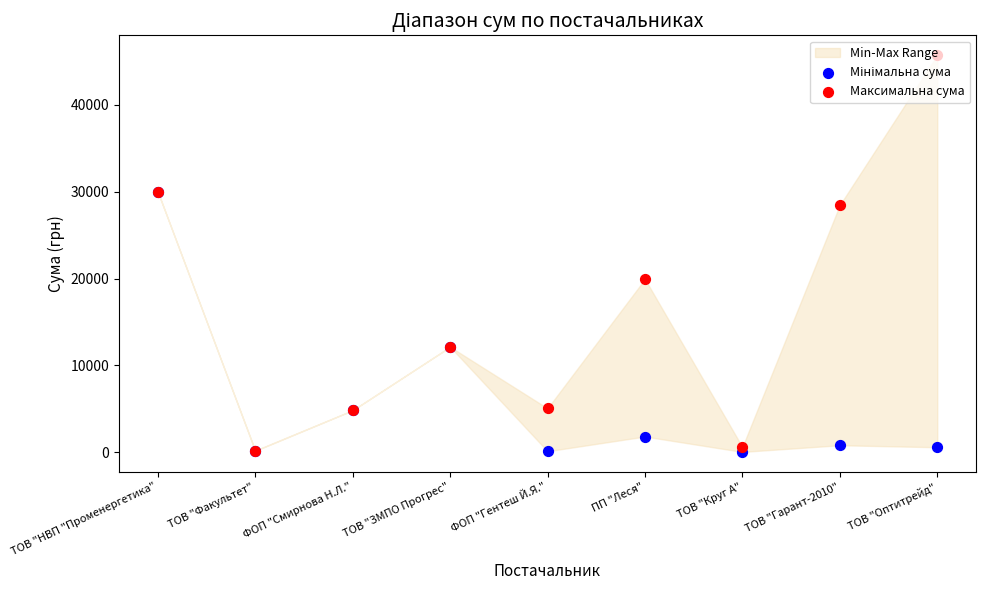

Which series reaches the minimum Y coordinate?

Мінімальна сума